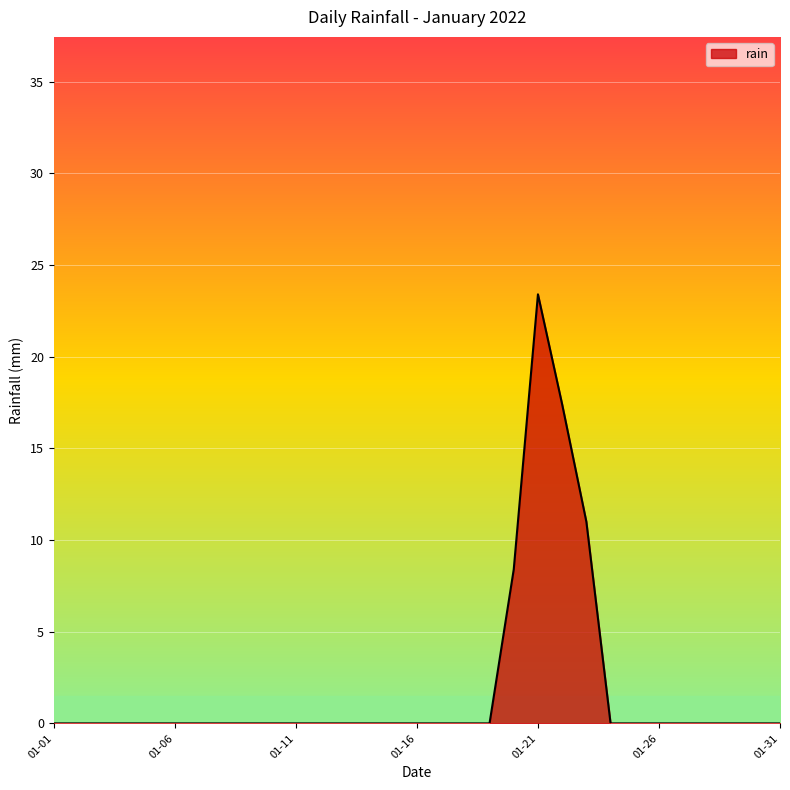

What is the greatest value displayed?

23.4